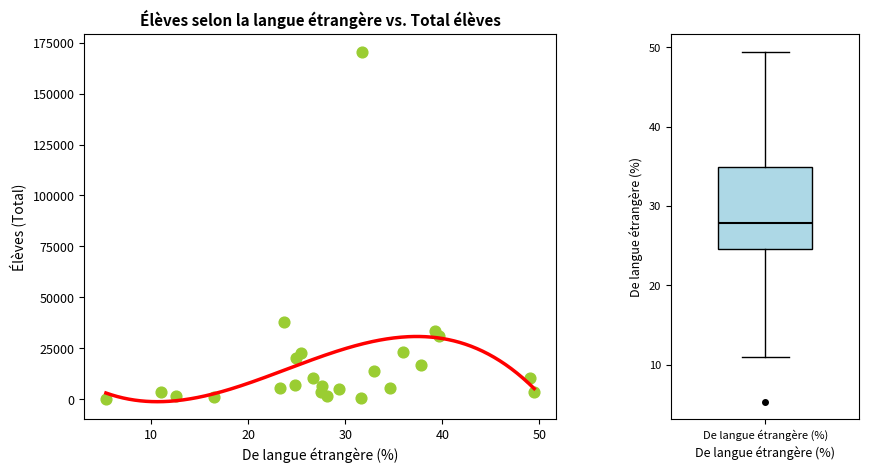

What Y value in the scatter plot is closest to 85438?

37711